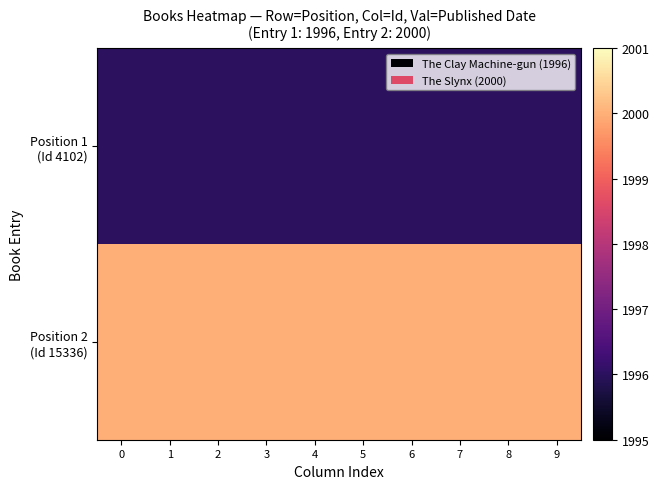

How many categories are shown in the chart?

10